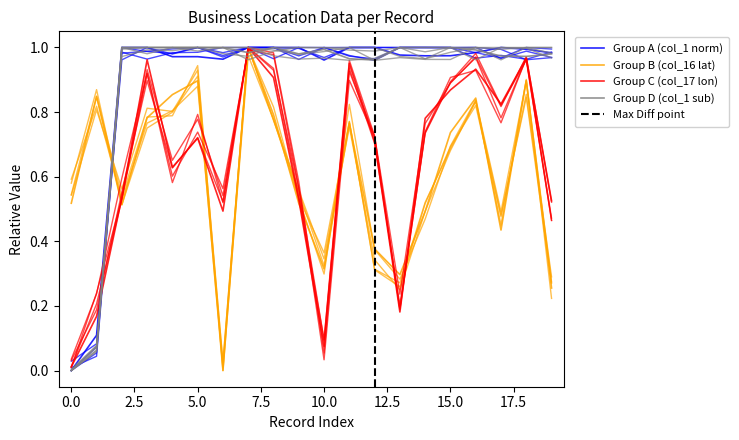

The value of Group B (col_16 lat) at 16 is 0.8. True or false?

True